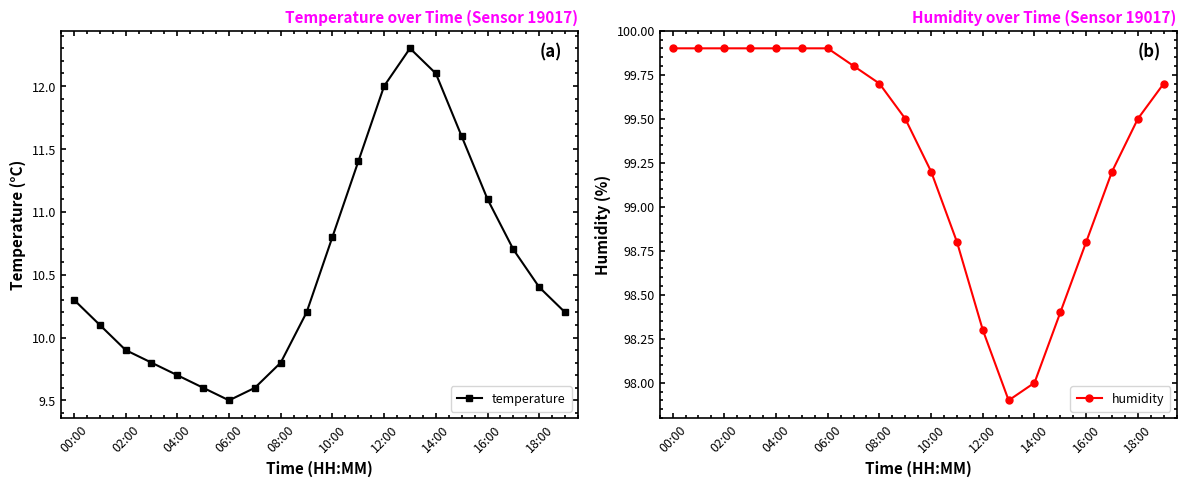

True or false: temperature and humidity cross at least once.

False